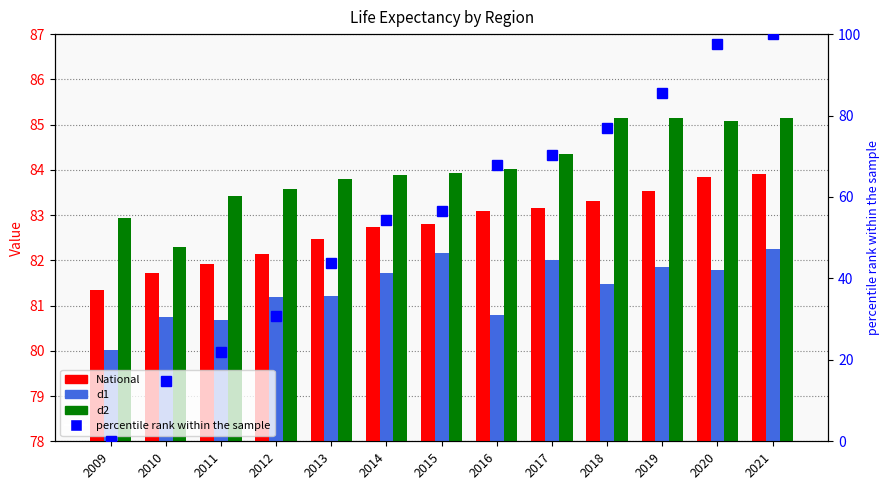

Reading left to right, list all the values displayed in this chart.

National: 2009=81.3	2010=81.7	2011=81.9	2012=82.1	2013=82.5	2014=82.7	2015=82.8	2016=83.1	2017=83.2	2018=83.3	2019=83.5	2020=83.8	2021=83.9
d1: 2009=80.0	2010=80.7	2011=80.7	2012=81.2	2013=81.2	2014=81.7	2015=82.2	2016=80.8	2017=82.0	2018=81.5	2019=81.9	2020=81.8	2021=82.3
d2: 2009=82.9	2010=82.3	2011=83.4	2012=83.6	2013=83.8	2014=83.9	2015=83.9	2016=84.0	2017=84.3	2018=85.2	2019=85.2	2020=85.1	2021=85.2
percentile rank within the sample: 2009=0.0	2010=14.8	2011=21.9	2012=30.9	2013=43.8	2014=54.3	2015=56.6	2016=68.0	2017=70.3	2018=77.0	2019=85.5	2020=97.7	2021=100.0